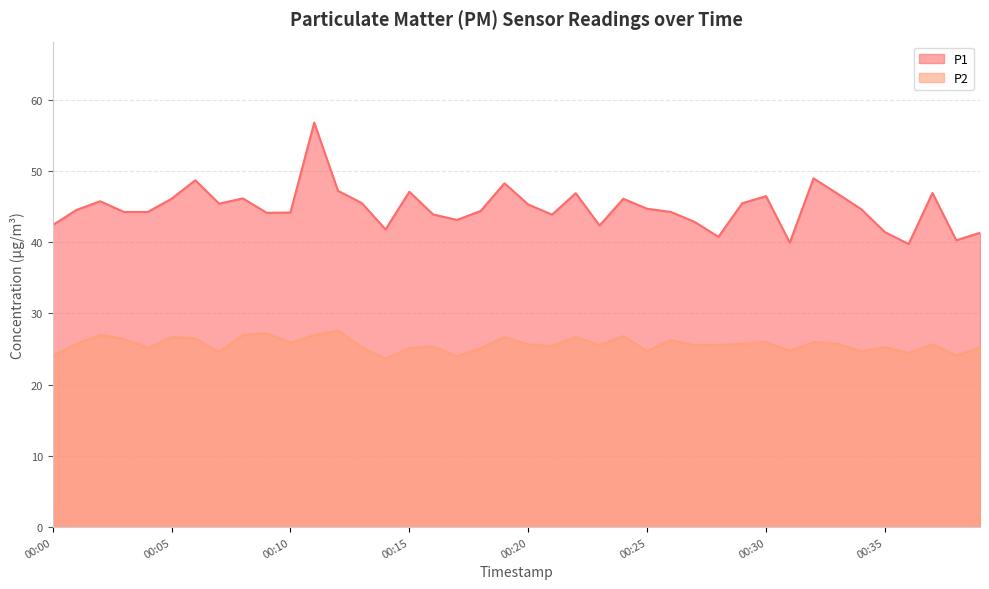

How many interior local peaks does the P1 series have?

11